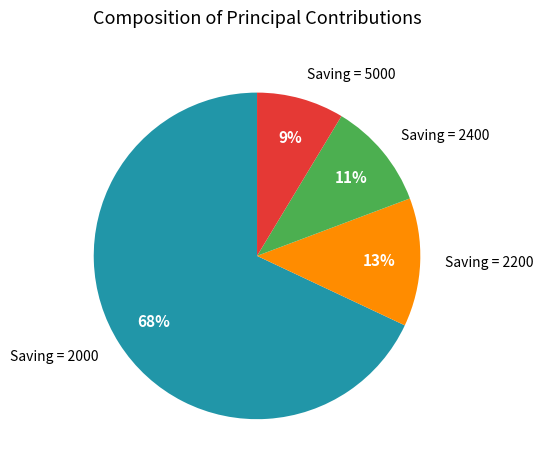

Which has a higher value, Saving = 2000 or Saving = 2200?

Saving = 2000